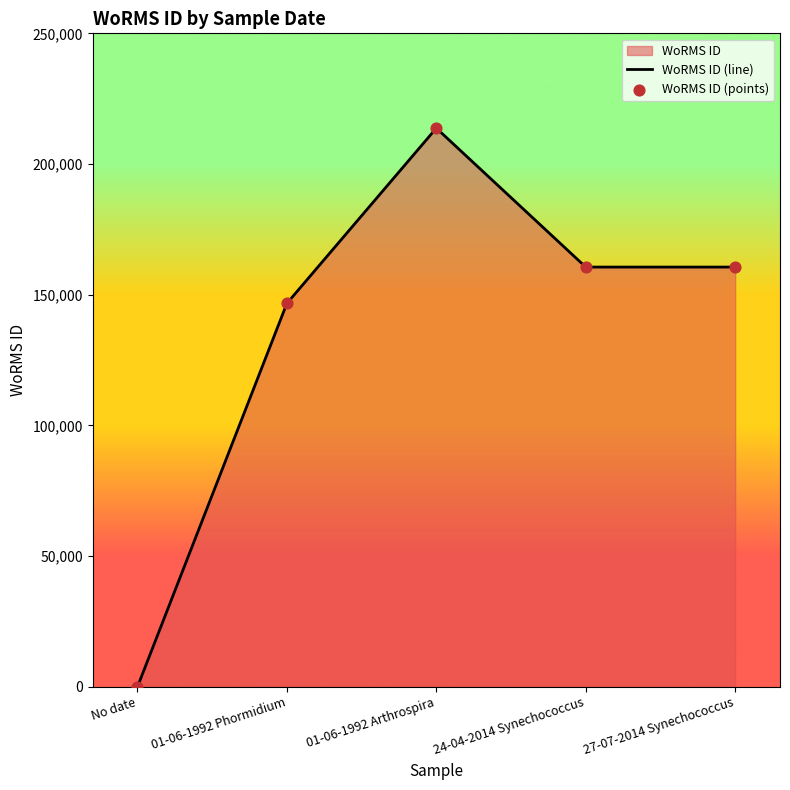

Which series contains the highest Y value?

WoRMS ID (line)